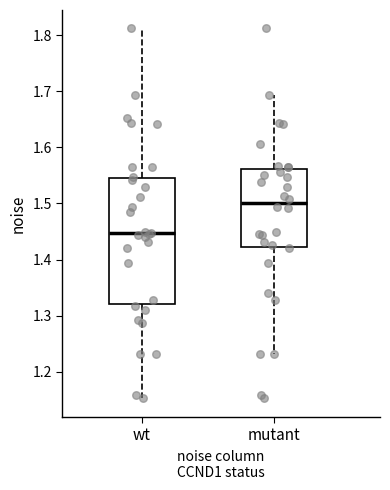

Reading left to right, read every box against the y-axis: the position of its median line, the range the box covers, and the ends of its whiskers. The values are not printed on the chart, so give them approximately, as read against the axis.

wt: median 1.45, box 1.32 to 1.55, whiskers 1.15 to 1.81
mutant: median 1.50, box 1.42 to 1.56, whiskers 1.23 to 1.69